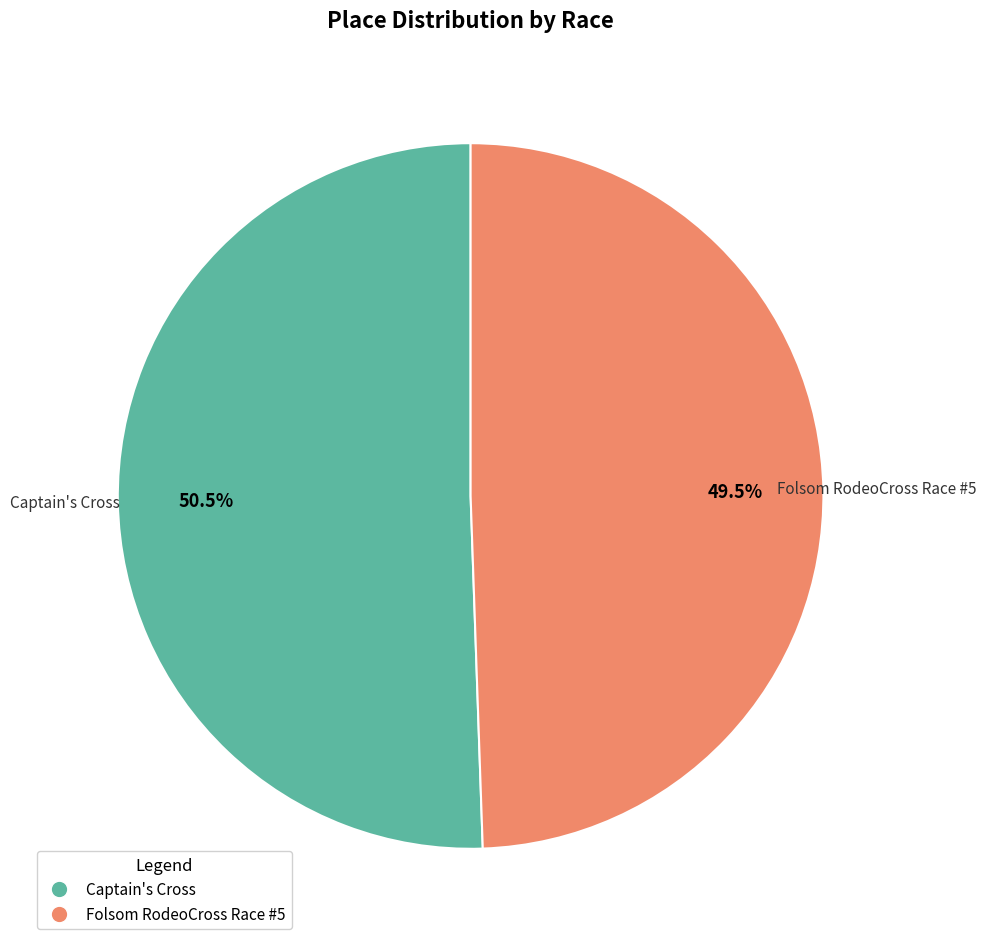

Which category has the smallest portion of the pie?

Folsom RodeoCross Race #5